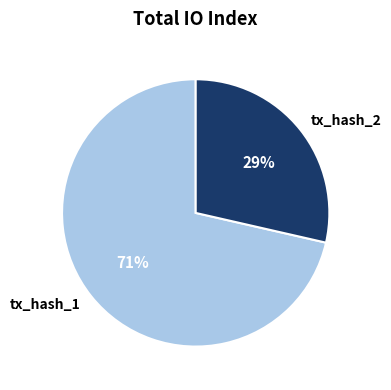

True or false: tx_hash_2 accounts for 20% of the total.

False